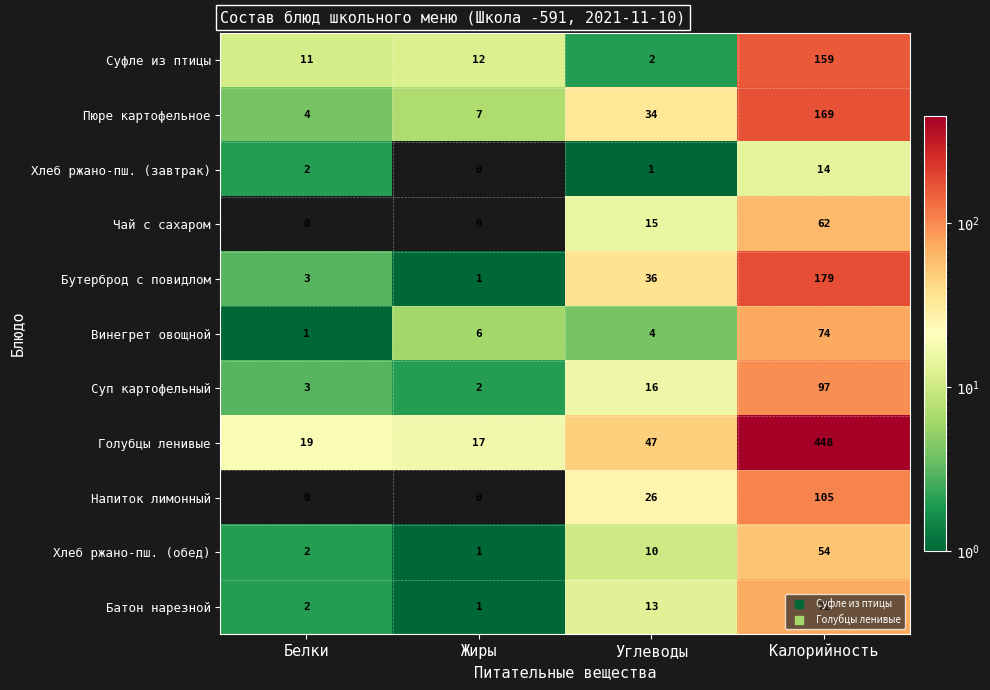

Between Жиры and Калорийность, which series saw the biggest shift?

Голубцы ленивые